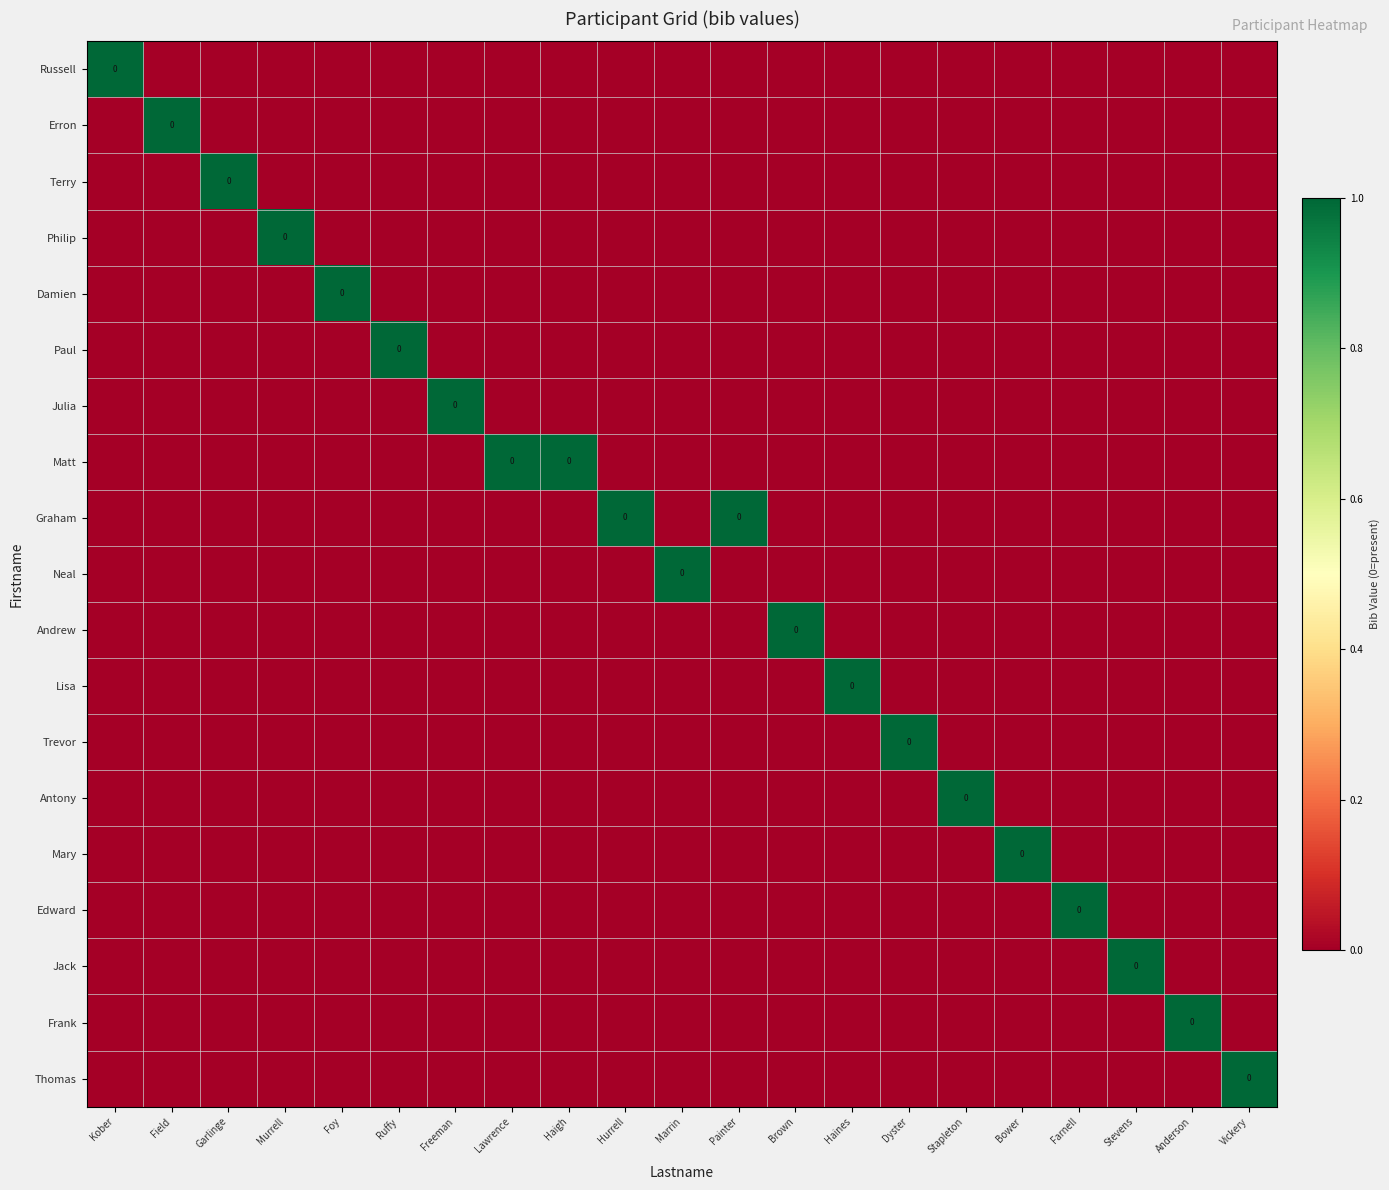

At which category is the sum across all series the highest?

Kober